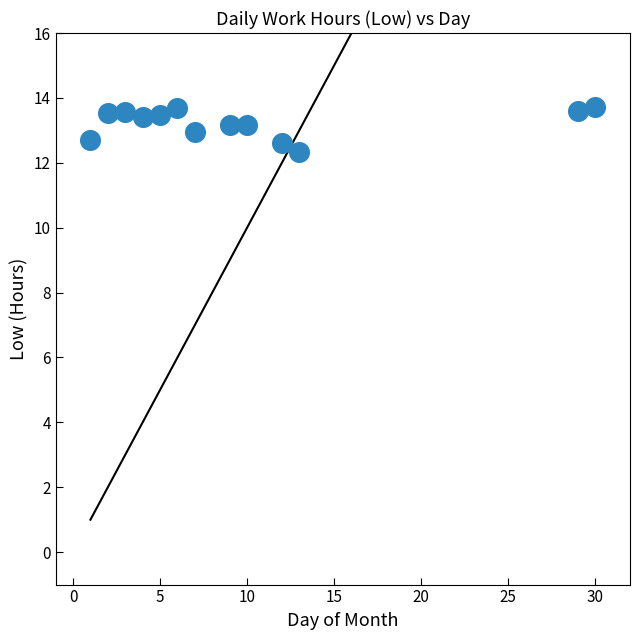

What is the range of Y values (max minus min)?

1.4